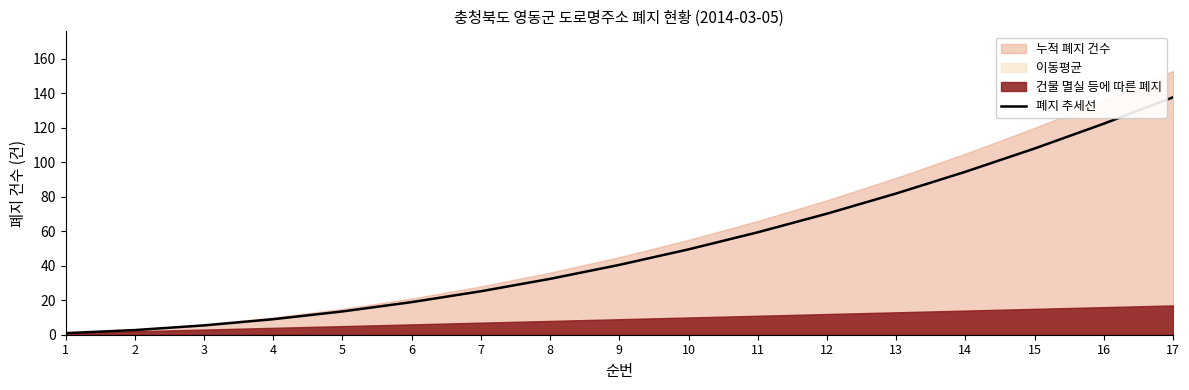

Reading left to right, what are all the values shown in this chart?

1=0.9	2=2.7	3=5.4	4=9.0	5=13.5	6=18.9	7=25.2	8=32.4	9=40.5	10=49.5	11=59.4	12=70.2	13=81.9	14=94.5	15=108.0	16=122.4	17=137.7